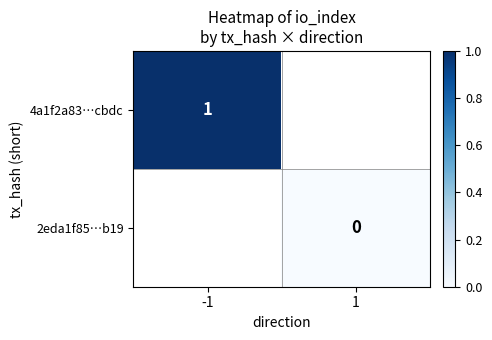

Count the number of data series in this chart.

2